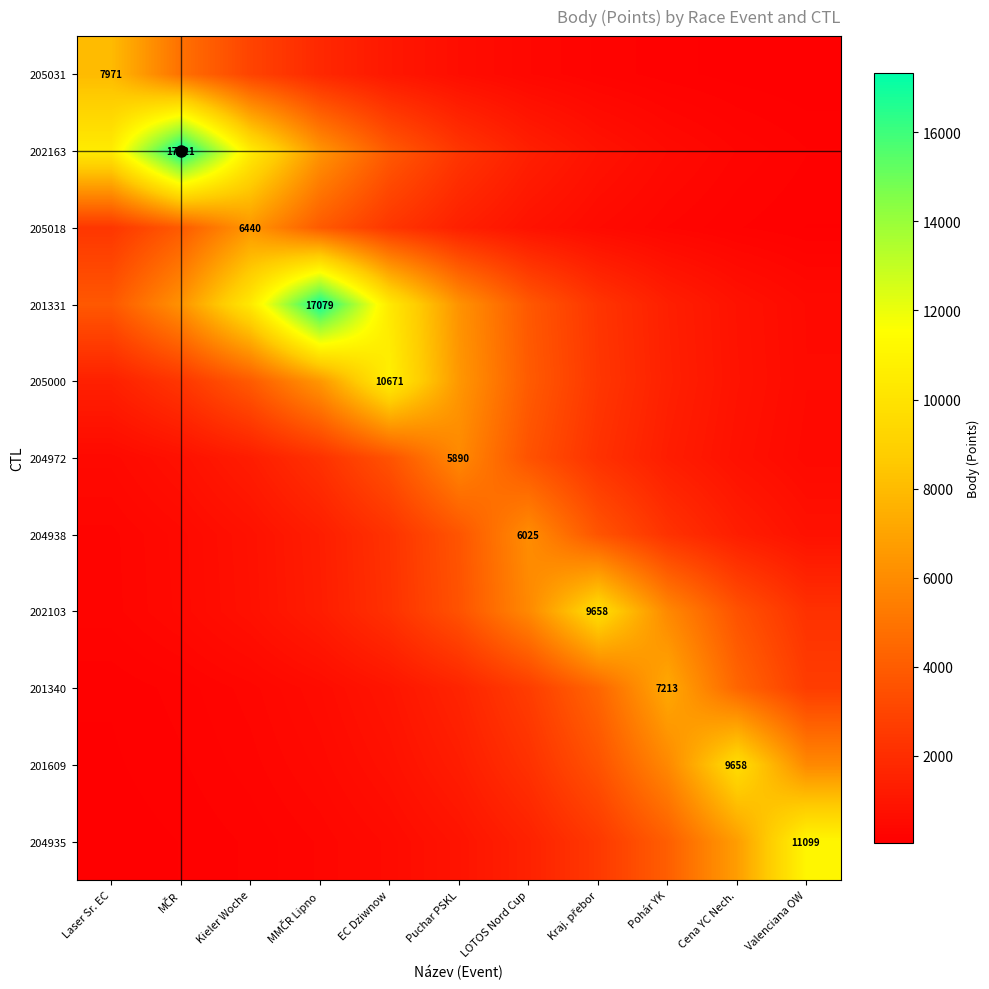

Is it true that 205018 equals 528.6 at Kraj. přebor?

True